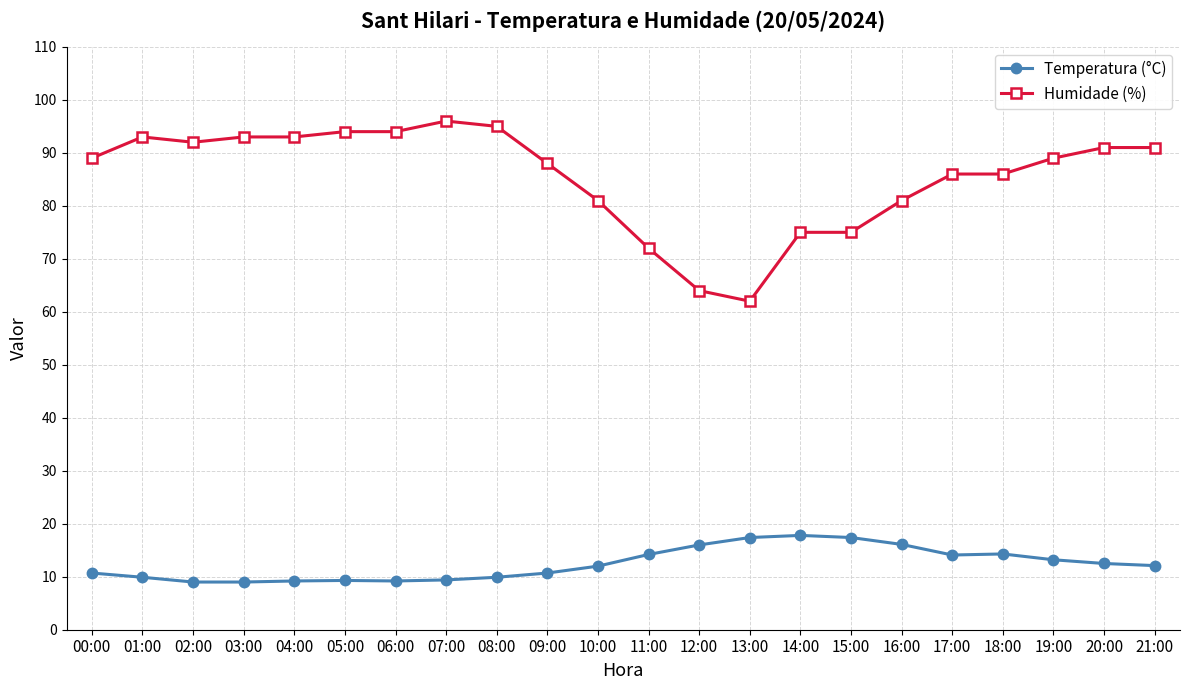

What are all the series names shown in the legend?

Temperatura (°C), Humidade (%)